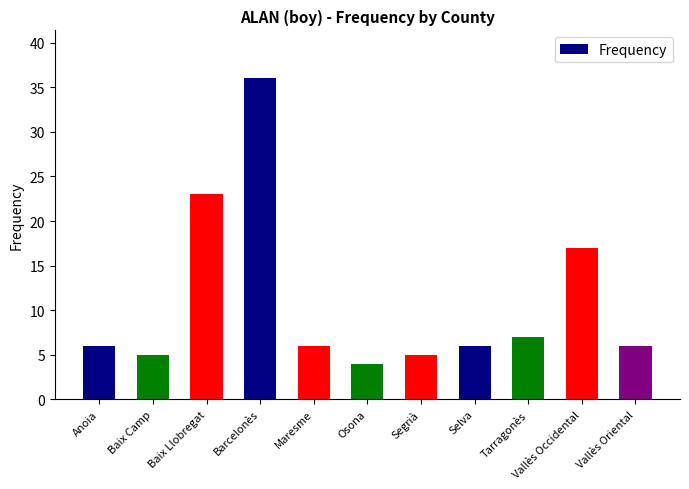

What is the value of the 10th bar from the left?

17